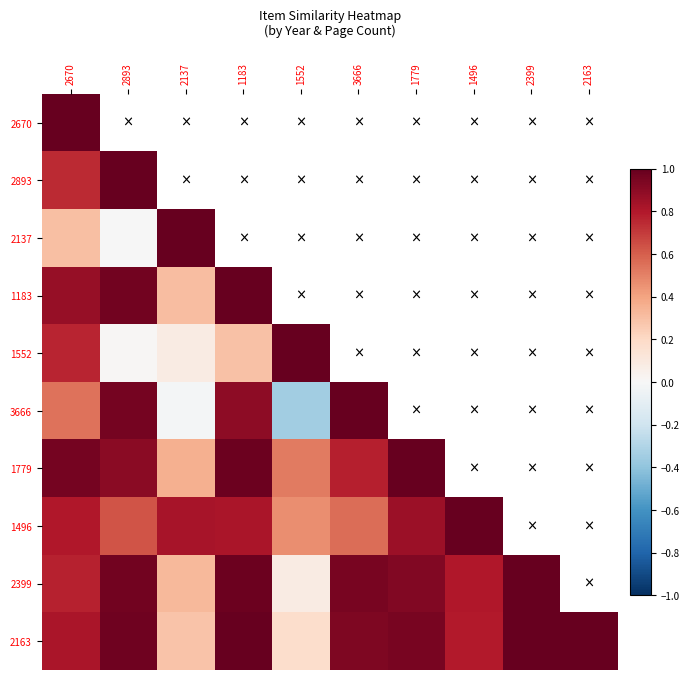

At which category is the sum across all series the highest?

1779